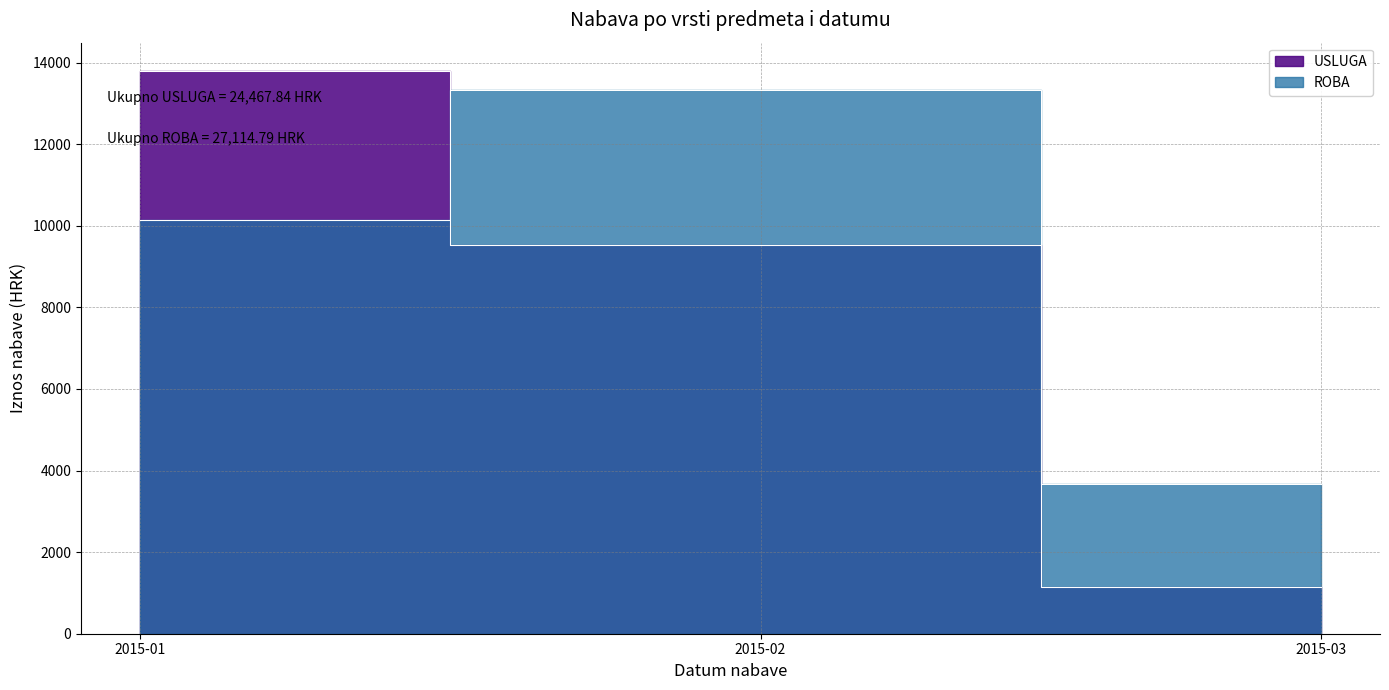

At 15, list the series in order from largest to smallest.

ROBA, USLUGA